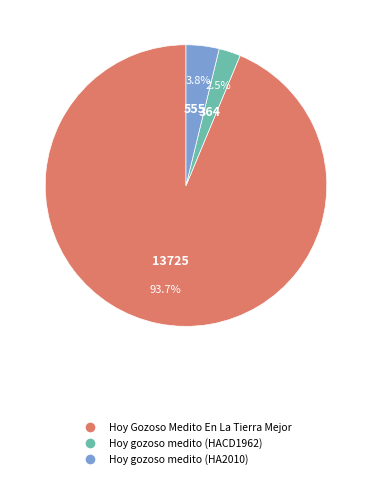

Which category has the biggest portion of the pie?

Hoy Gozoso Medito En La Tierra Mejor